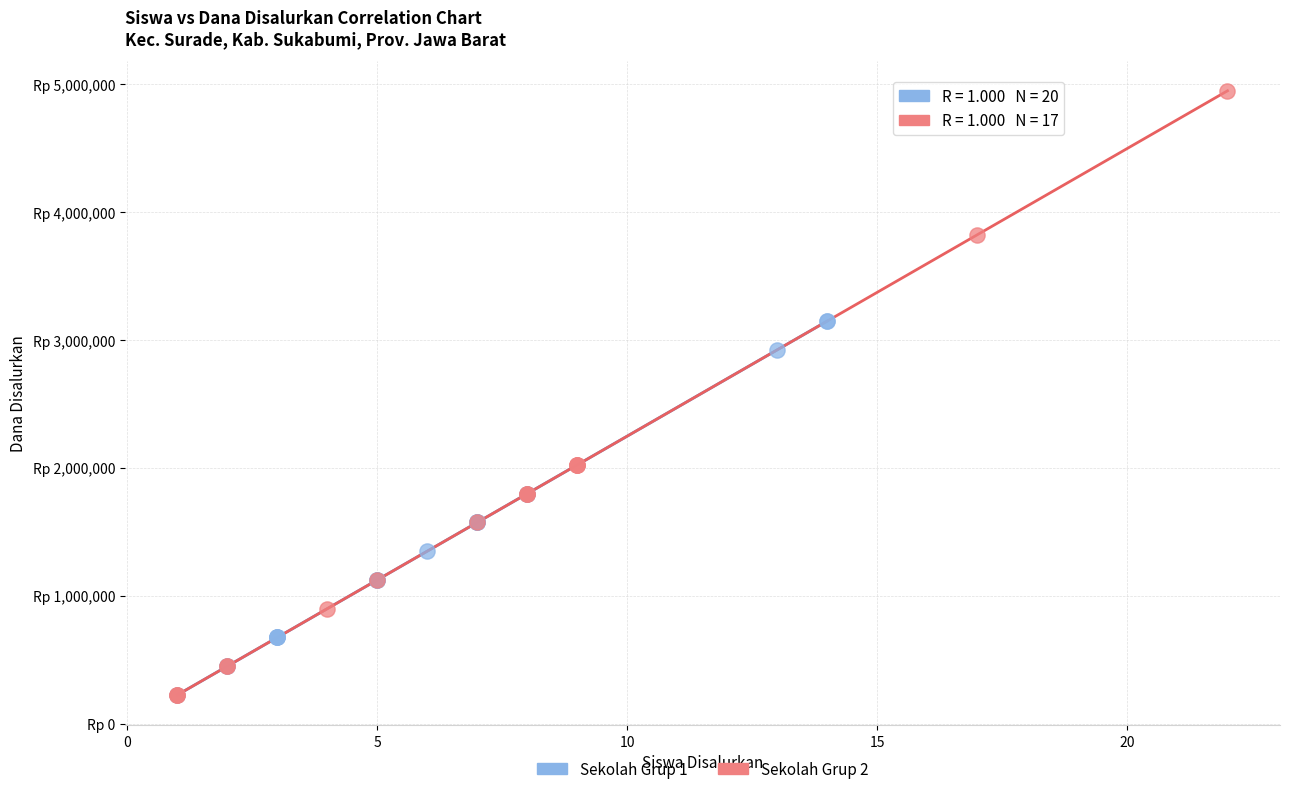

What are all the series names shown in the legend?

Sekolah Grup 1, Sekolah Grup 2